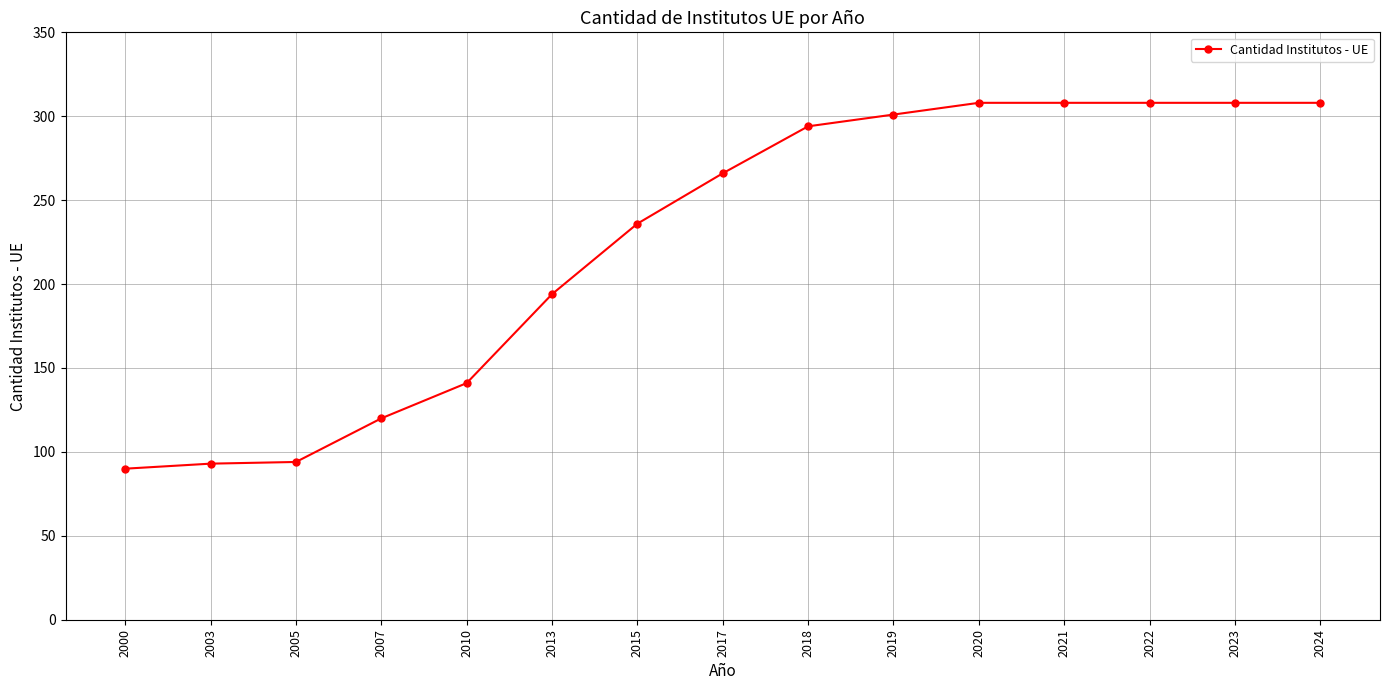

Count the number of categories in the chart.

15